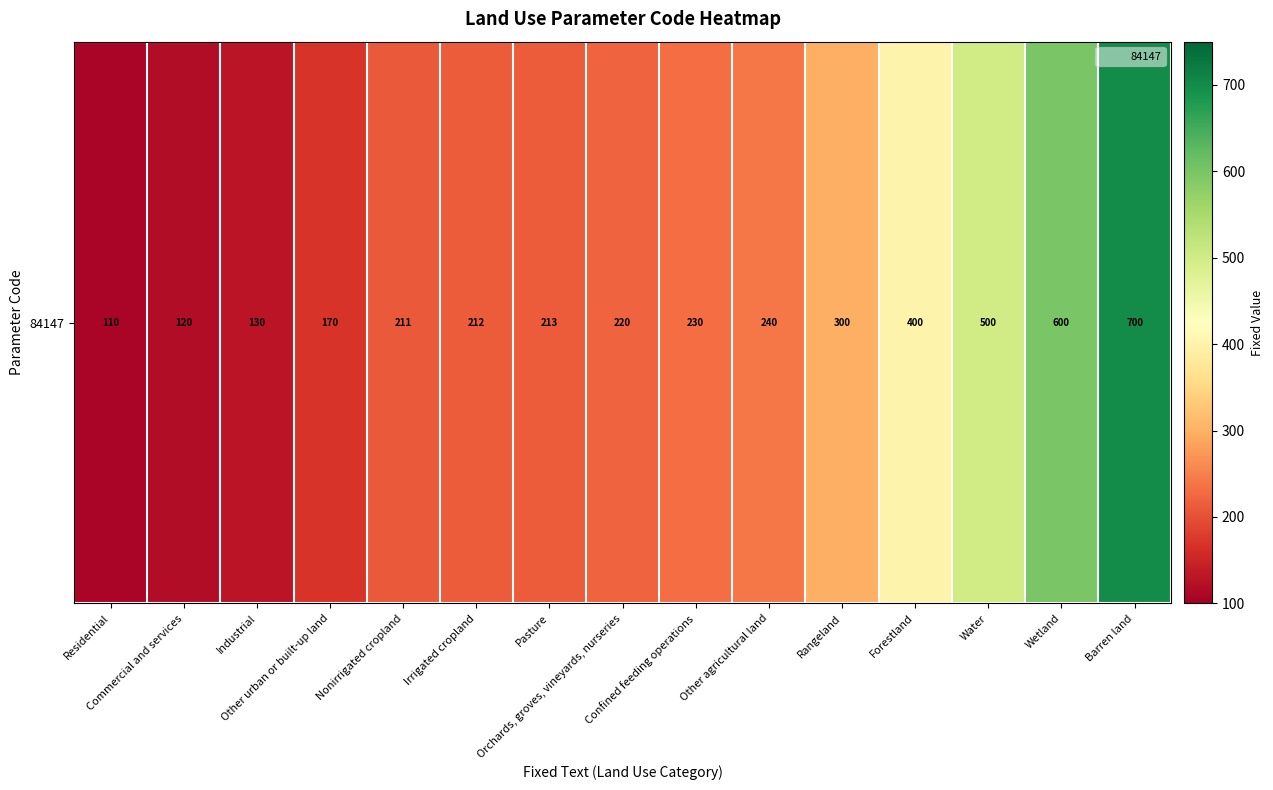

What is the ratio of the value at Orchards, groves, vineyards, nurseries to the value at Rangeland?

0.7